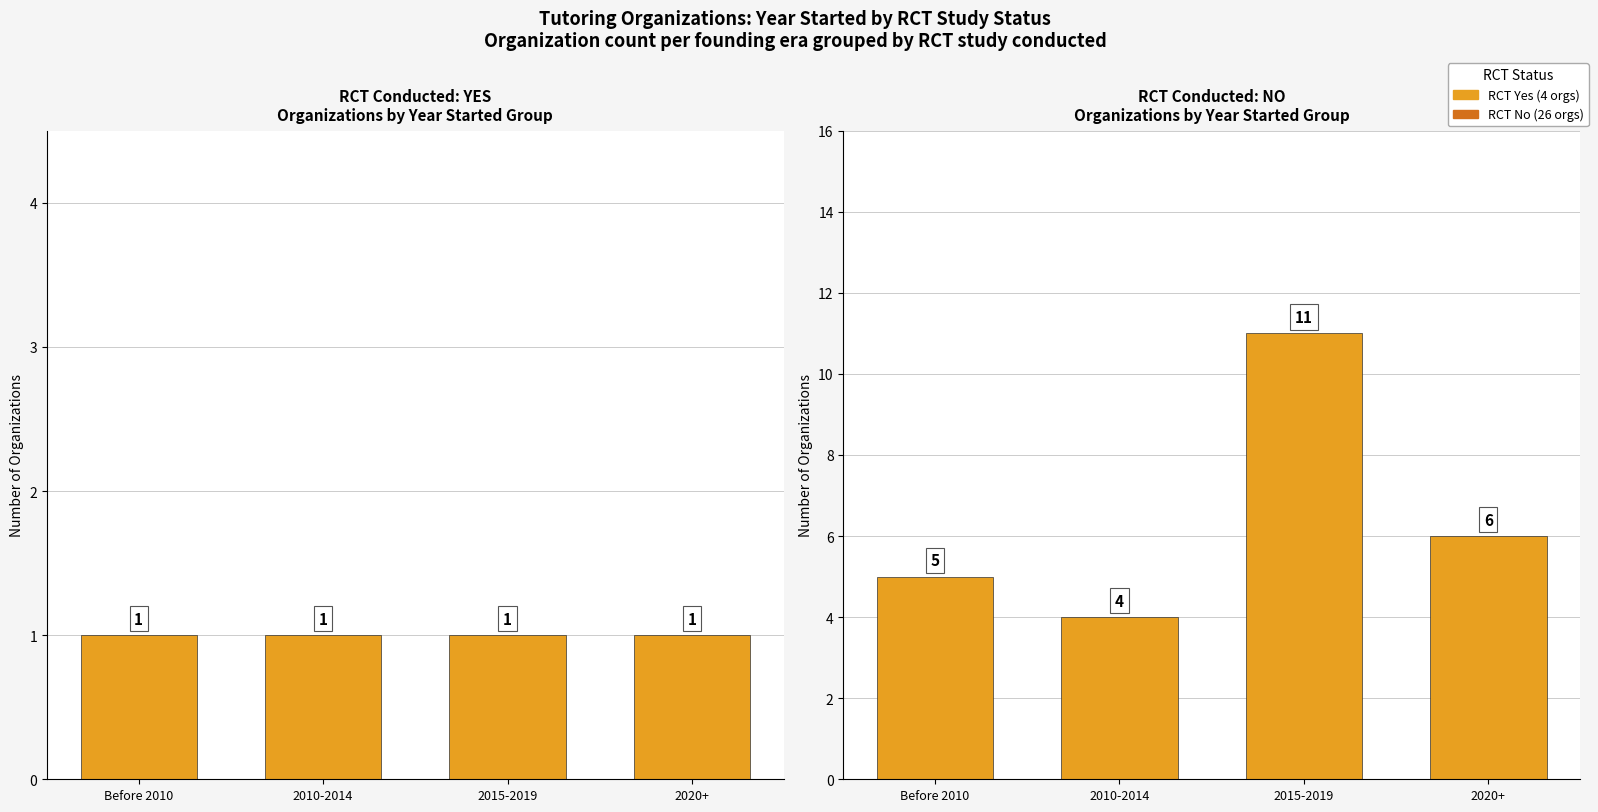

Reading left to right, list all the values displayed in this chart.

RCT Yes: 1	1	1	1
RCT No: 5	4	11	6